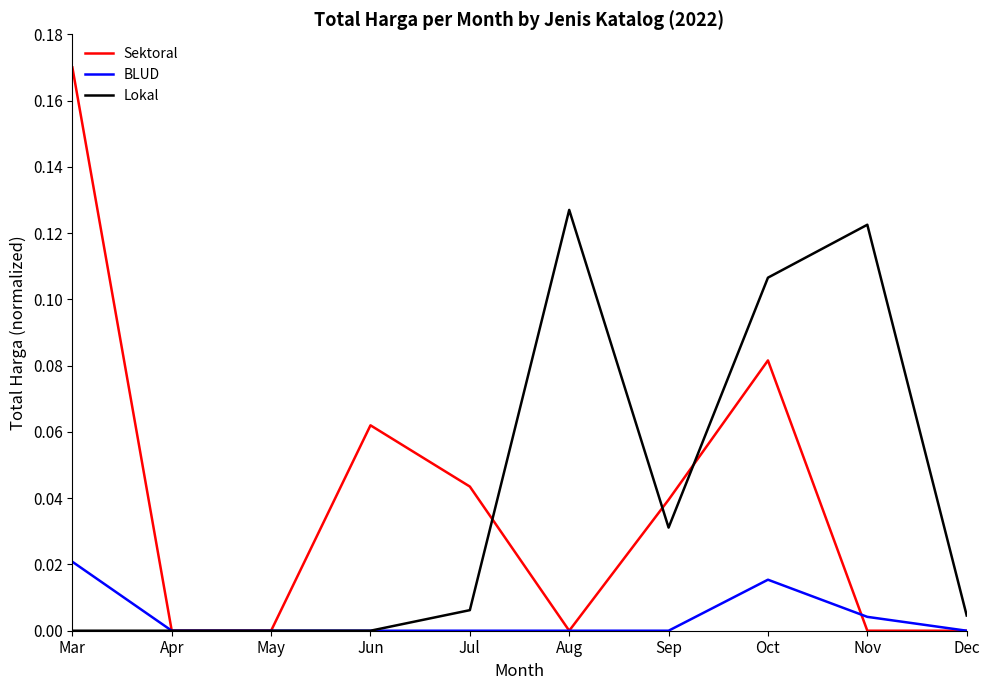

The value of BLUD at Apr is 0.0. True or false?

True